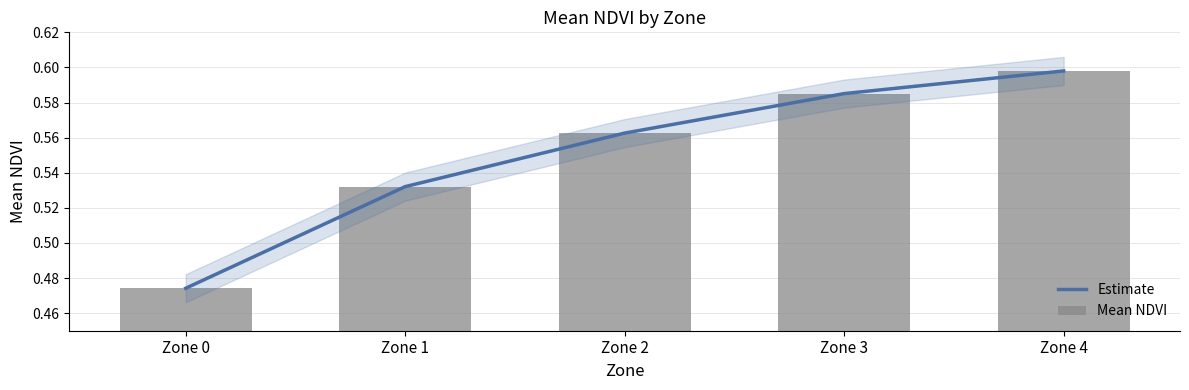

What are all the series names shown in the legend?

Estimate, Mean NDVI